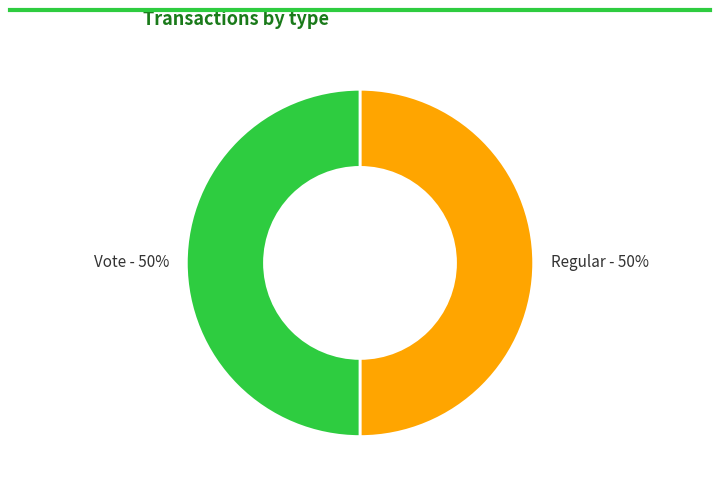

To the nearest percent, what is the difference between the largest and smallest slice percentages?

0%